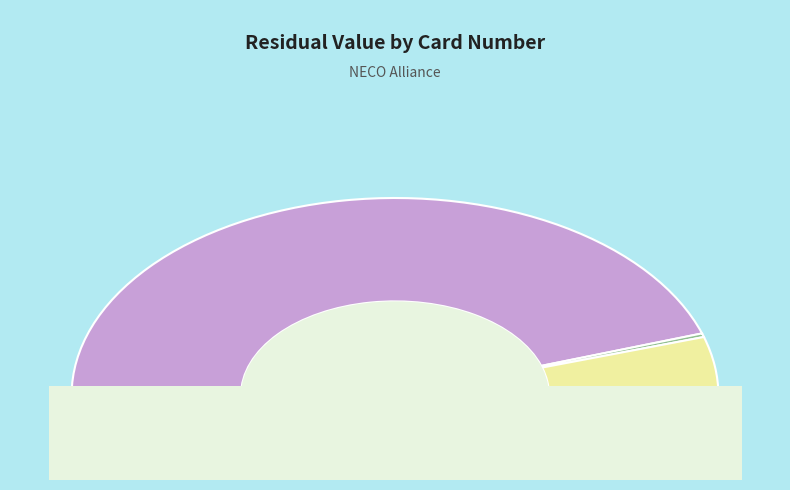

How much of the chart is everything except 6975?

99.4%